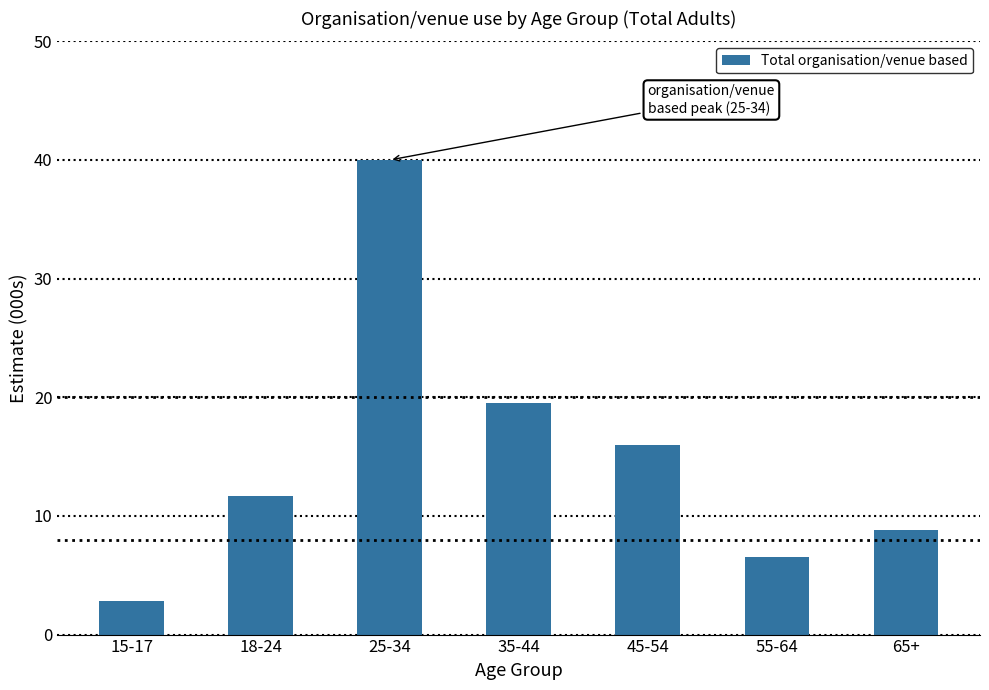

What is the ratio of the value at 45-54 to the value at 55-64?

2.5